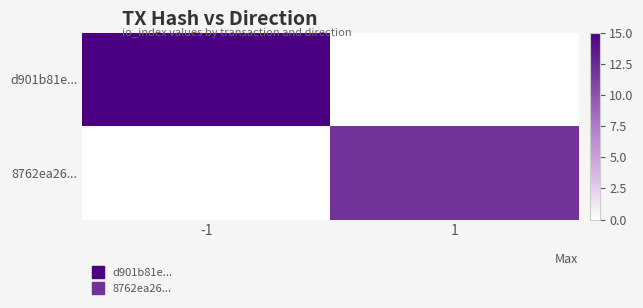

Reading right to left, list all the values displayed in this chart.

d901b81e...: 1=0	-1=15
8762ea26...: 1=12	-1=0